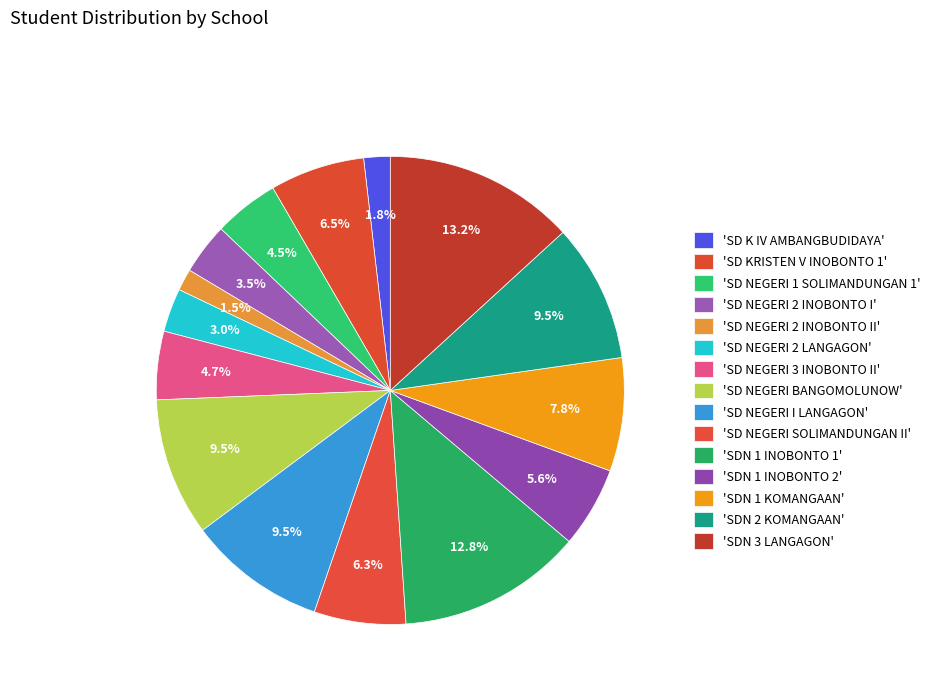

To the nearest percent, what is the average slice percentage?

7%